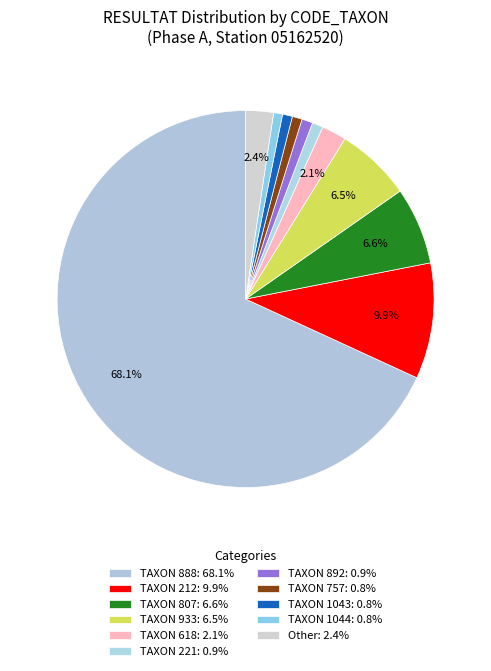

How many slices are in this pie chart?

11